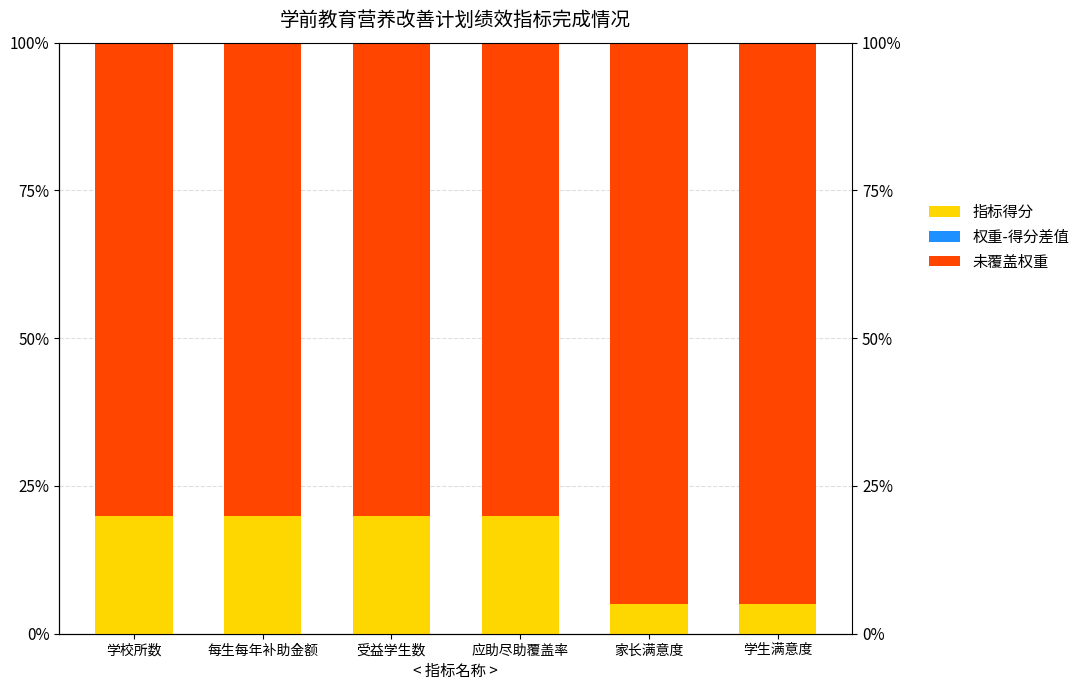

What is the highest value of the 未覆盖权重 series?

95